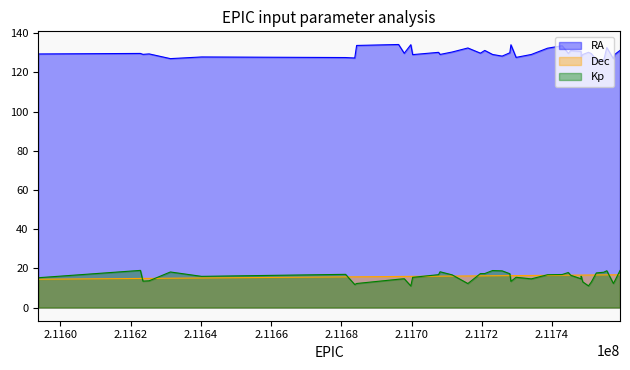

Does the chart have visible grid lines?

No